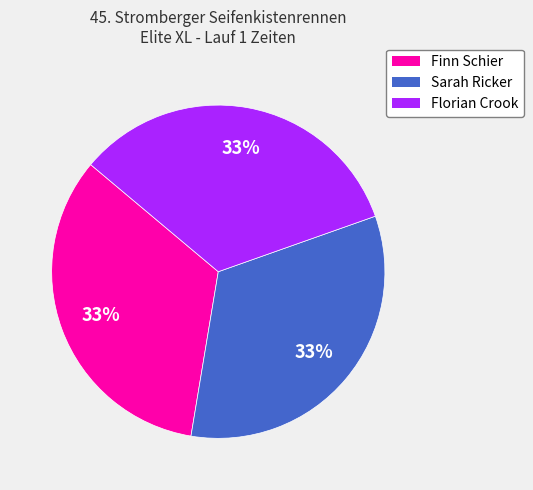

Combined, do Sarah Ricker and Florian Crook account for over 50%?

Yes